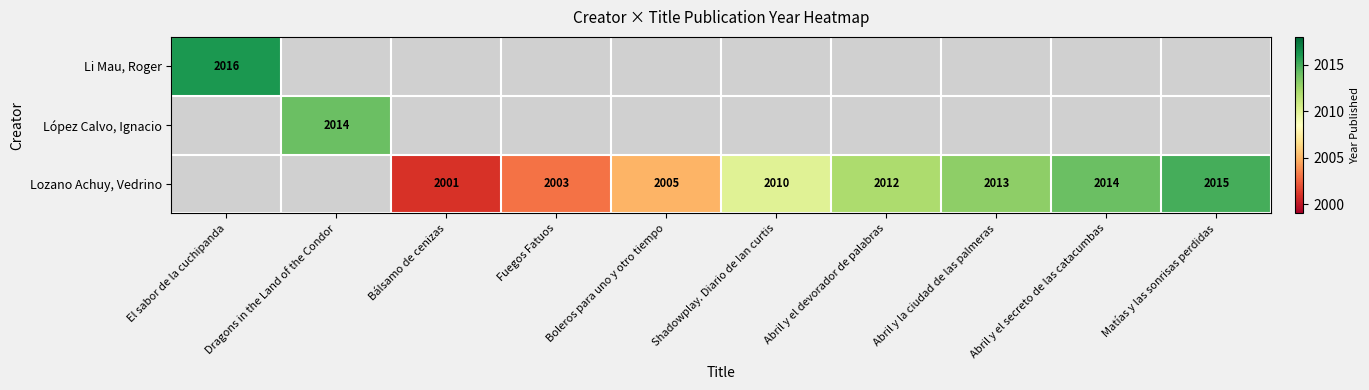

The Lozano Achuy, Vedrino series shows 2015 at Matías y las sonrisas perdidas. True or false?

True